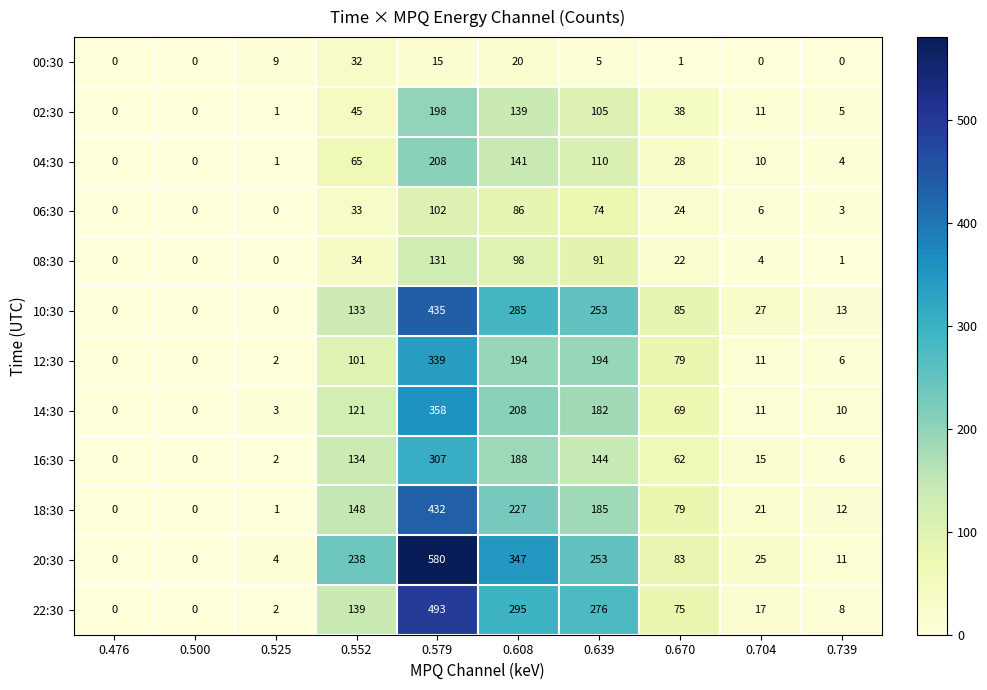

How many values in the 06:30 series are below 24?

5